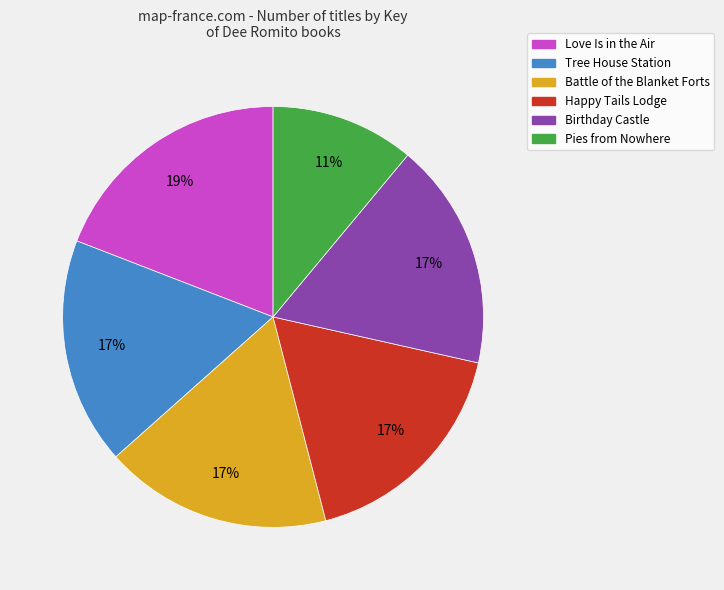

Count the number of slices in the pie.

6